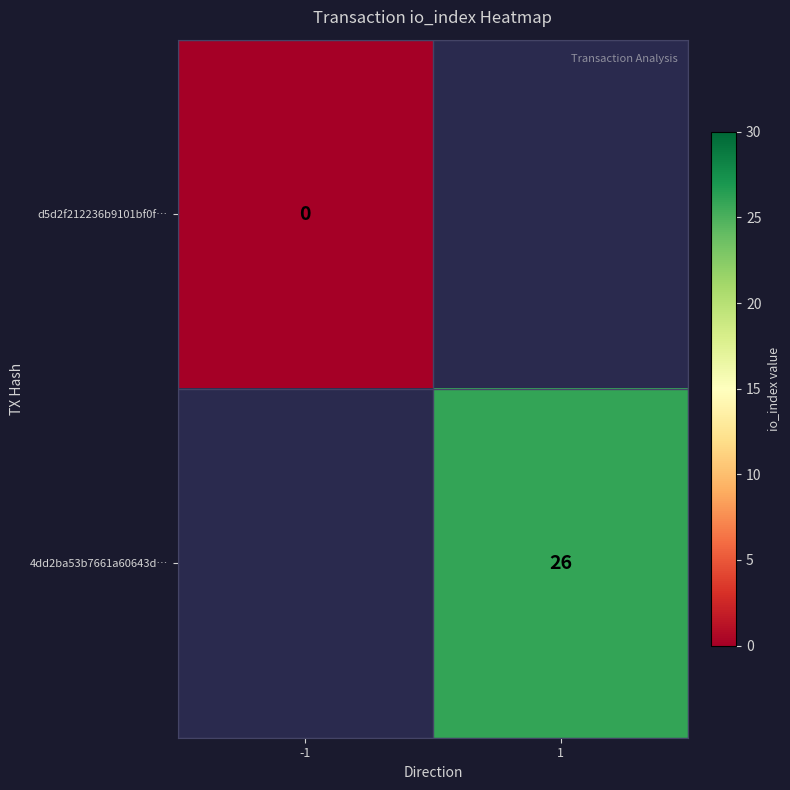

The value of 4dd2ba53b7661a60643d… at 1 is 35.3. True or false?

False